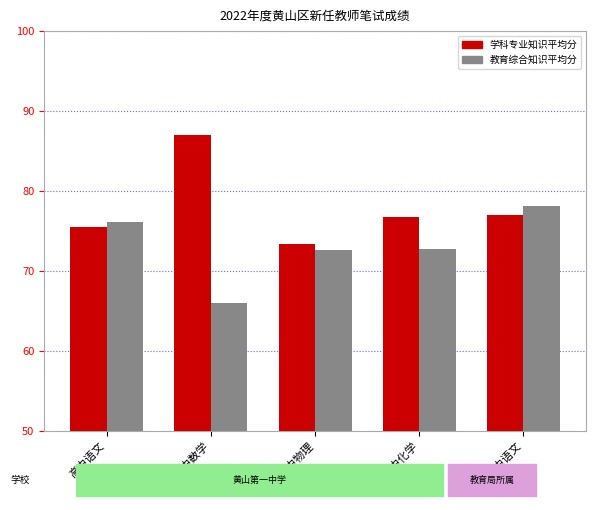

How many groups of bars are there?

5